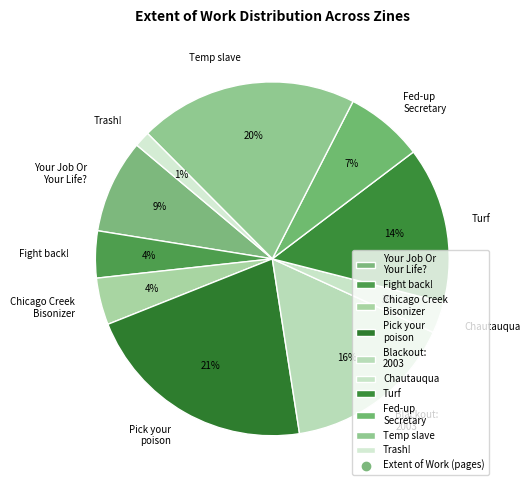

Is there a majority slice in this chart?

No